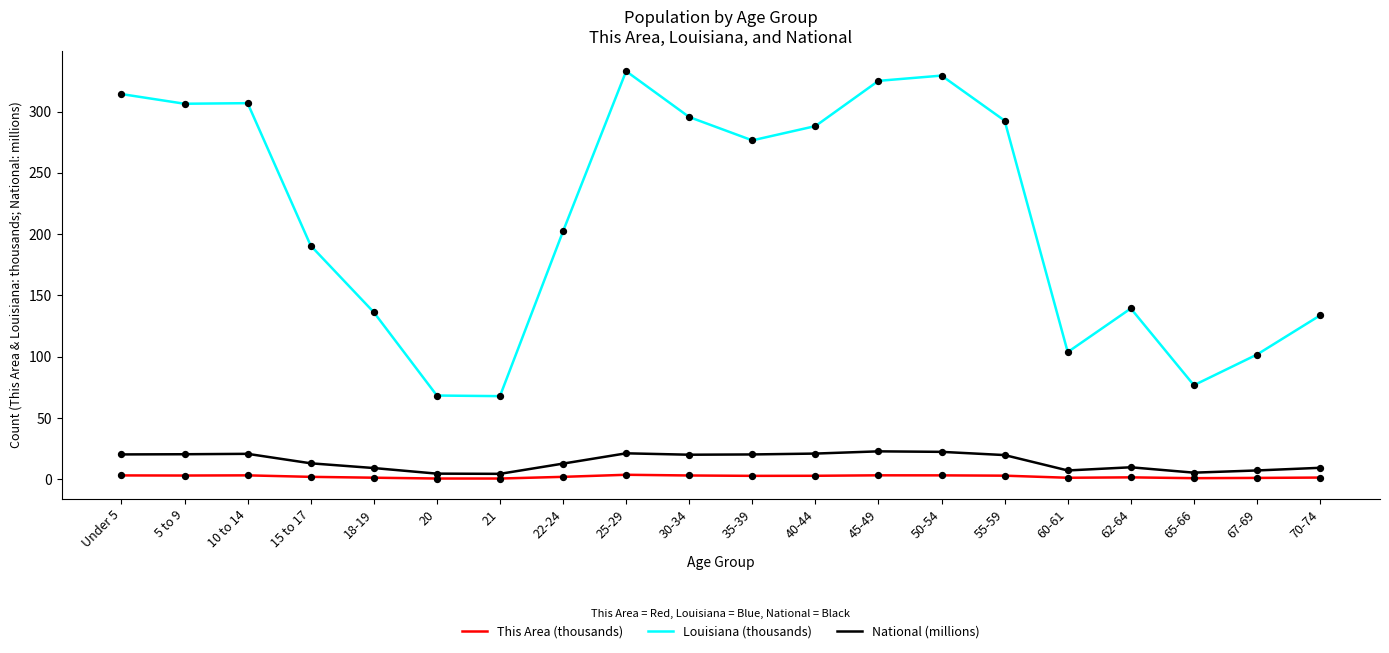

At how many categories does at least one series exceed 172?

12